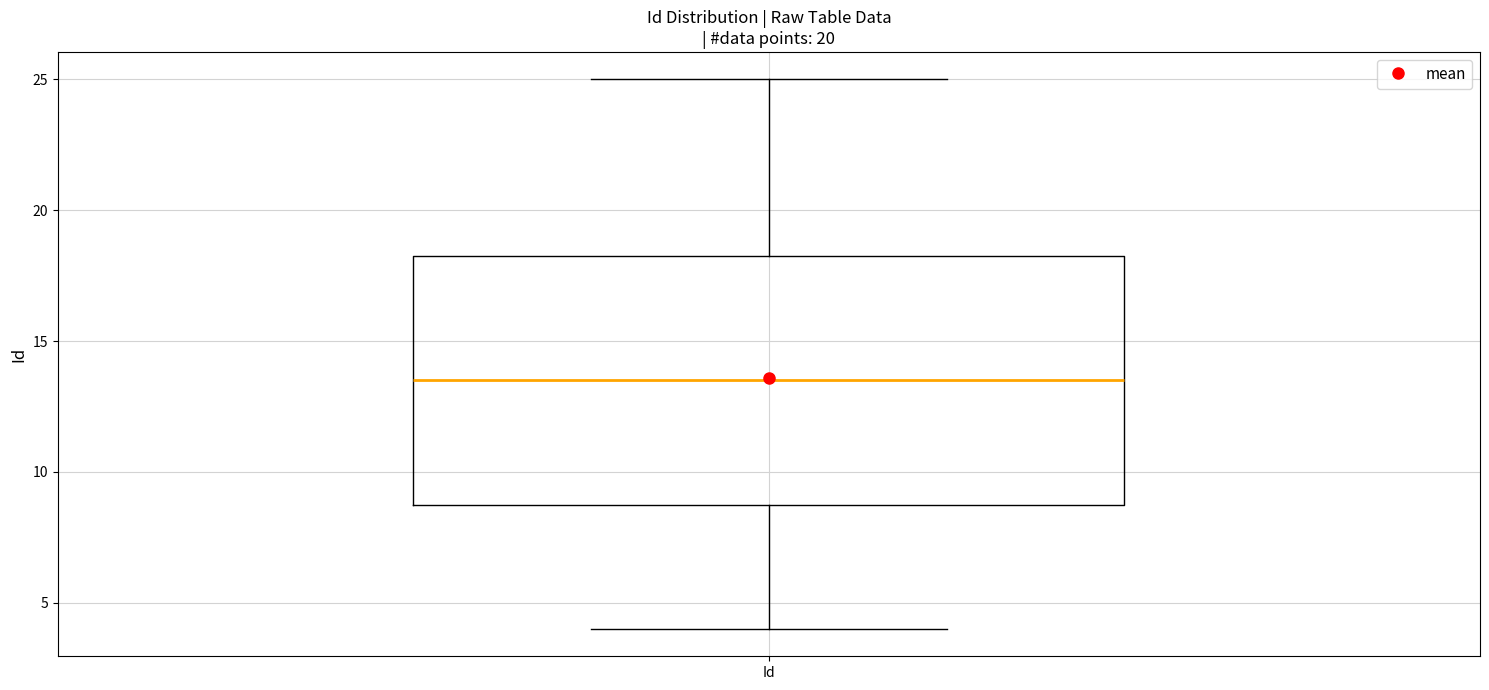

Transcribe this box plot: give where the median line is, the range the box spans, and where the two whiskers end, as read against the y-axis. The values are not printed on the chart, so give them approximately, as read against the axis.

median 13.5, box 9.0 to 18.5, whiskers 4.0 to 25.0